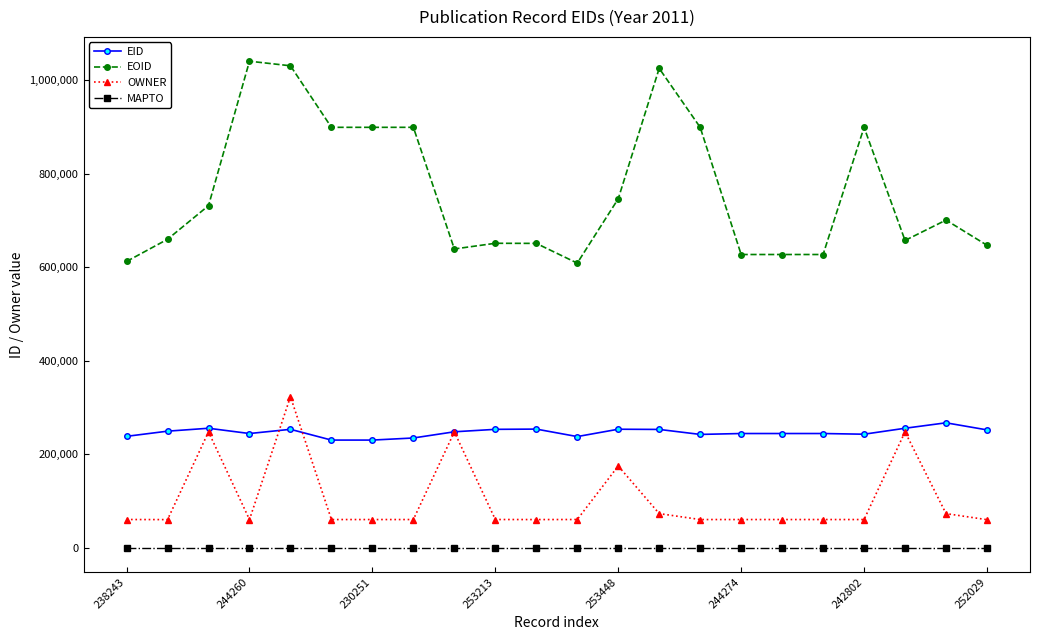

True or false: EID and MAPTO cross at least once.

False